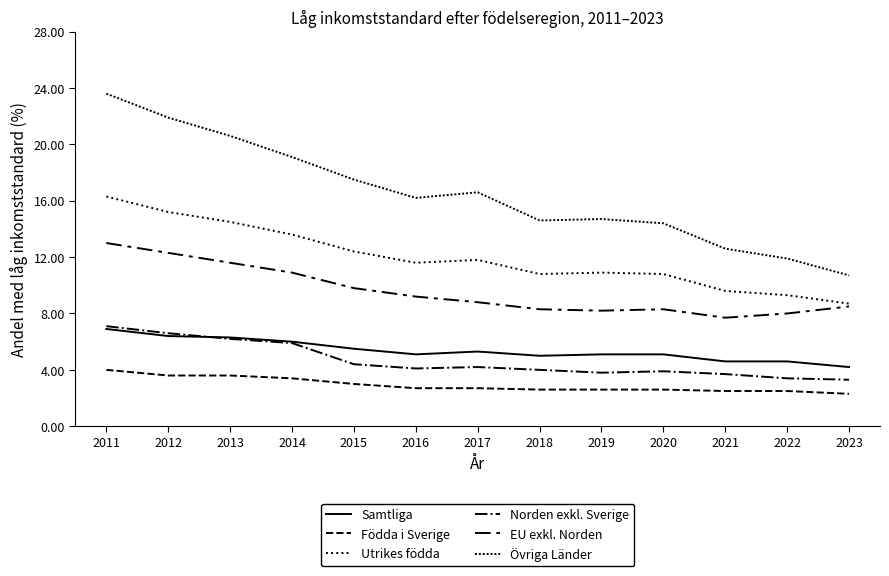

Does the chart have visible grid lines?

No